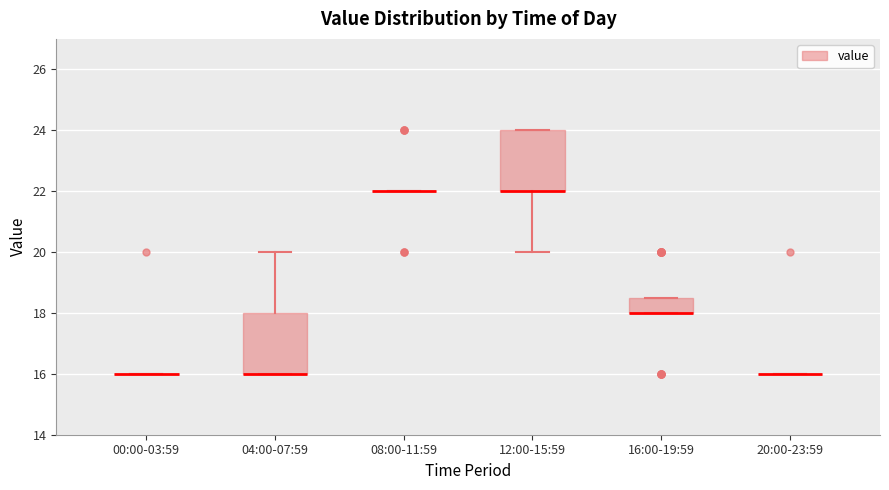

Reading left to right, read every box against the y-axis: the position of its median line, the range the box covers, and the ends of its whiskers. The values are not printed on the chart, so give them approximately, as read against the axis.

00:00-03:59: box collapsed to a line at 16.0, whiskers 16.0 to 16.0
04:00-07:59: median 16.0 (drawn on the box's lower edge), box 16.0 to 18.0, whiskers 16.0 to 20.0
08:00-11:59: box collapsed to a line at 22.0, whiskers 22.0 to 22.0
12:00-15:59: median 22.0 (drawn on the box's lower edge), box 22.0 to 24.0, whiskers 20.0 to 24.0
16:00-19:59: median 18.0 (drawn on the box's lower edge), box 18.0 to 18.6, whiskers 18.0 to 18.6
20:00-23:59: box collapsed to a line at 16.0, whiskers 16.0 to 16.0